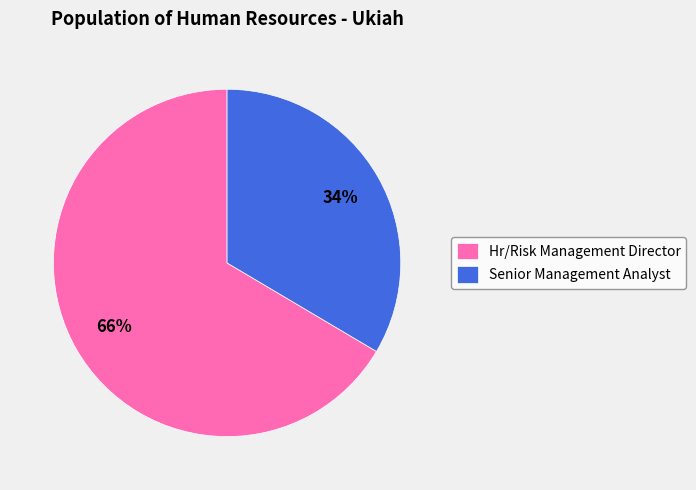

True or false: Hr/Risk Management Director accounts for 61% of the total.

False